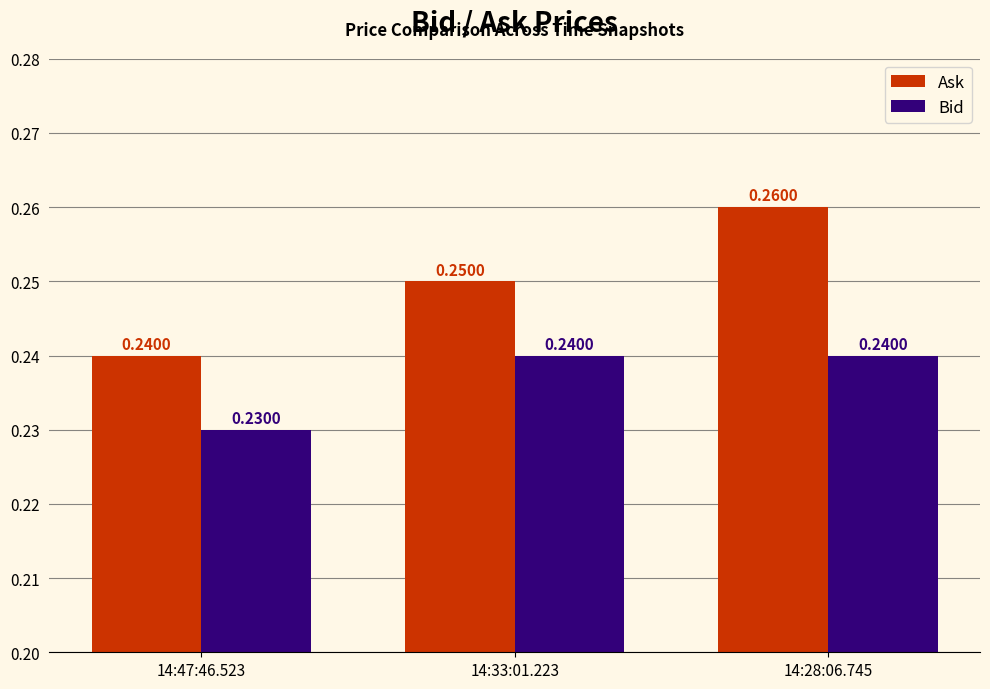

Count the Ask values in the range 0 to 1.

3